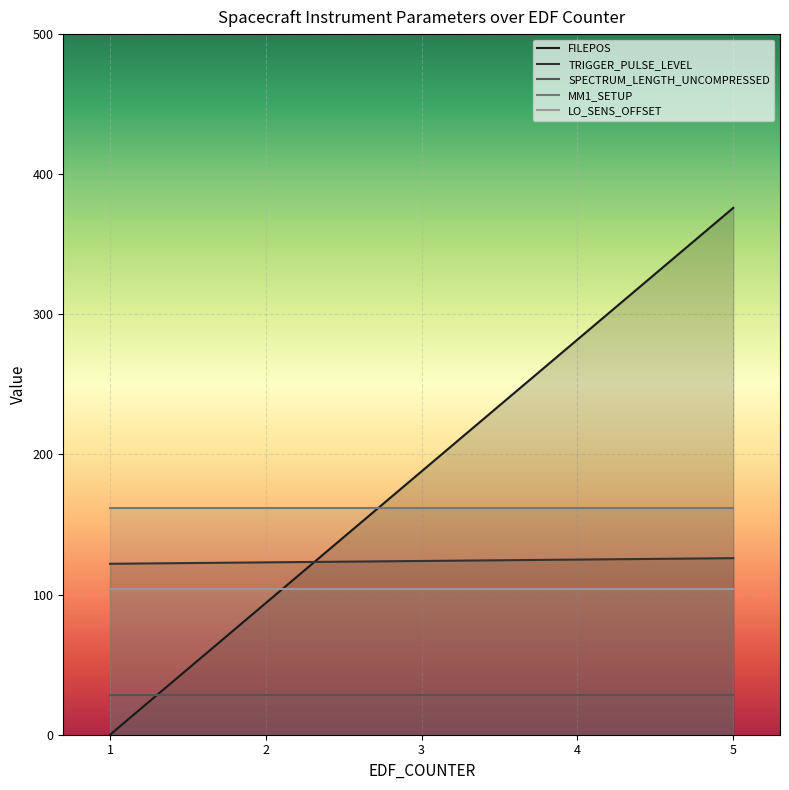

What is the sum of the SPECTRUM_LENGTH_UNCOMPRESSED values at 1 and 4?

56